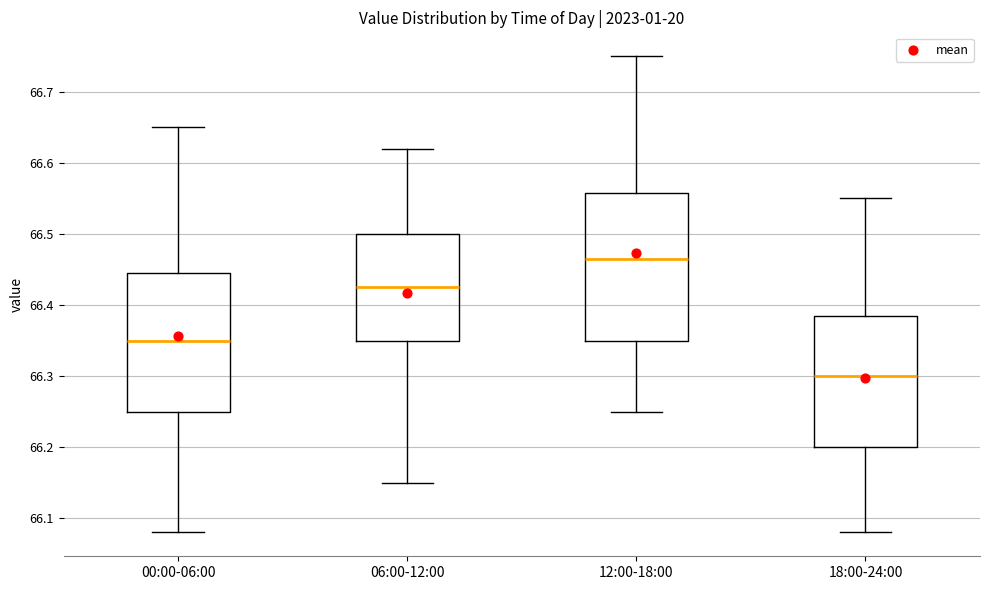

Where does the upper whisker of the box for 18:00-24:00 end on the y-axis? The values are not printed on the chart, so give them approximately, as read against the axis.

66.55